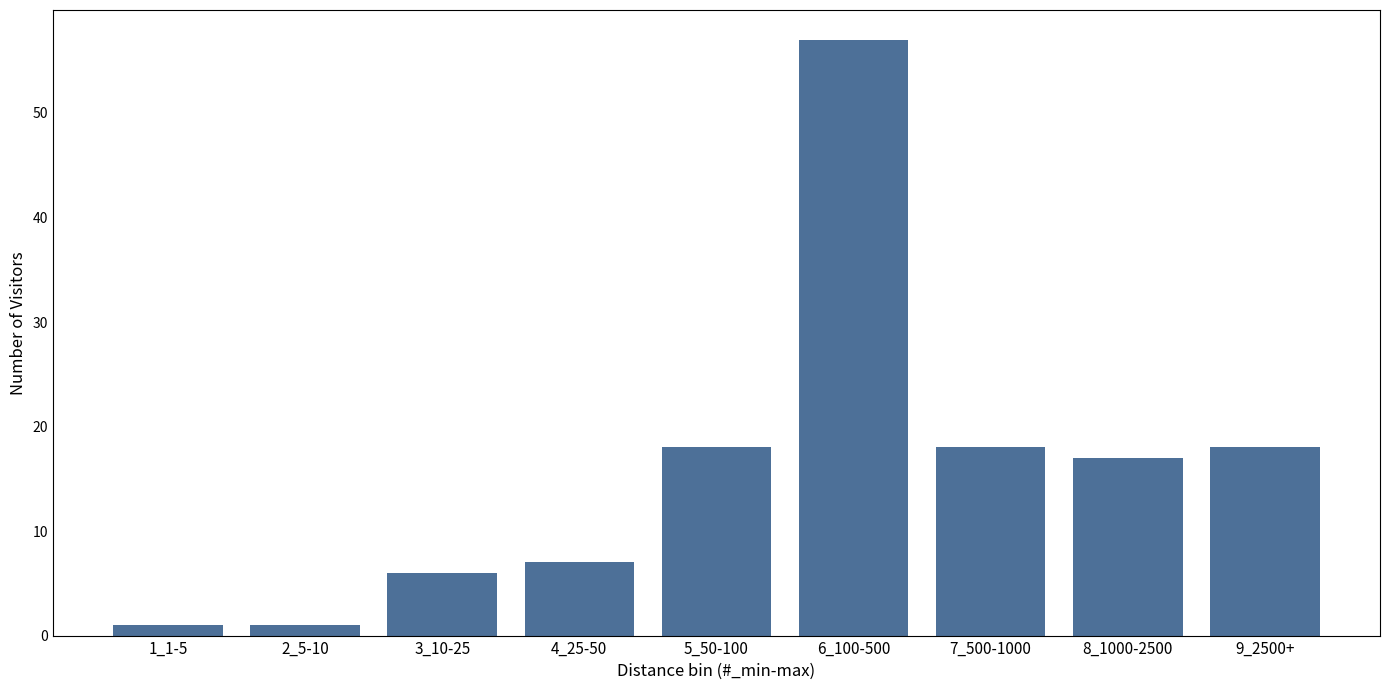

Reading left to right, transcribe all the data shown in this chart.

1_1-5=1	2_5-10=1	3_10-25=6	4_25-50=7	5_50-100=18	6_100-500=57	7_500-1000=18	8_1000-2500=17	9_2500+=18